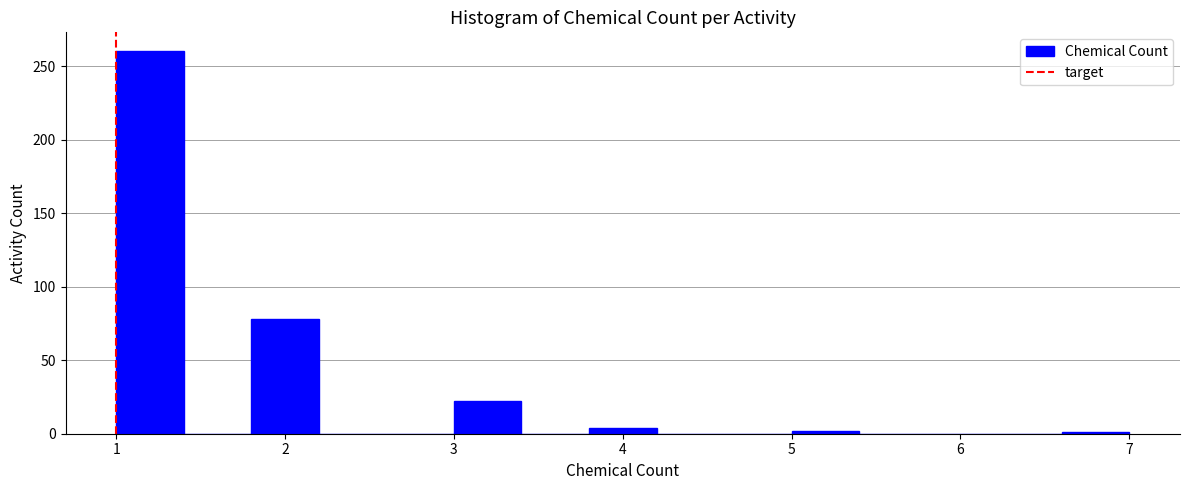

Reading left to right, transcribe this chart: for each bar, give the range it covers on the x-axis and its height. The values are not printed on the chart, so give them approximately, as read against the axis.

1.0 to 1.4: 260
1.4 to 1.8: 0
1.8 to 2.2: 80
2.2 to 2.6: 0
2.6 to 3.0: 0
3.0 to 3.4: 20
3.4 to 3.8: 0
3.8 to 4.2: under 5
4.2 to 4.6: 0
4.6 to 5.0: 0
5.0 to 5.4: under 5
5.4 to 5.8: 0
5.8 to 6.2: 0
6.2 to 6.6: 0
6.6 to 7.0: under 5